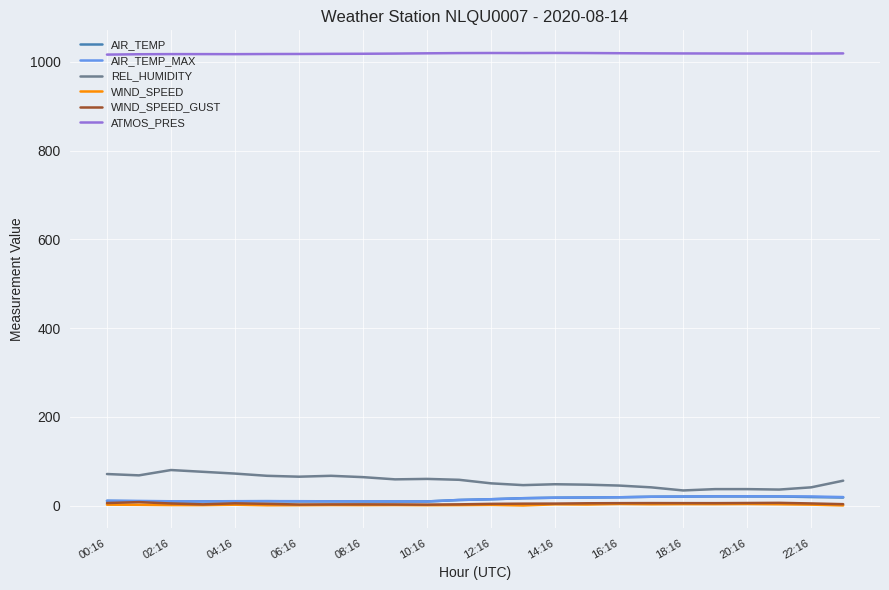

What is the value of the WIND_SPEED_GUST point at the 23rd from the left?

4.7